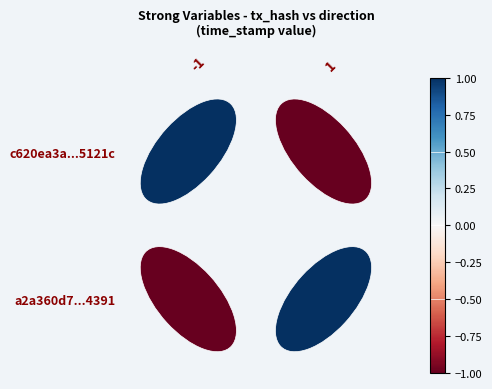

What is the approximate value of c620ea3a...5121c at -1?

1